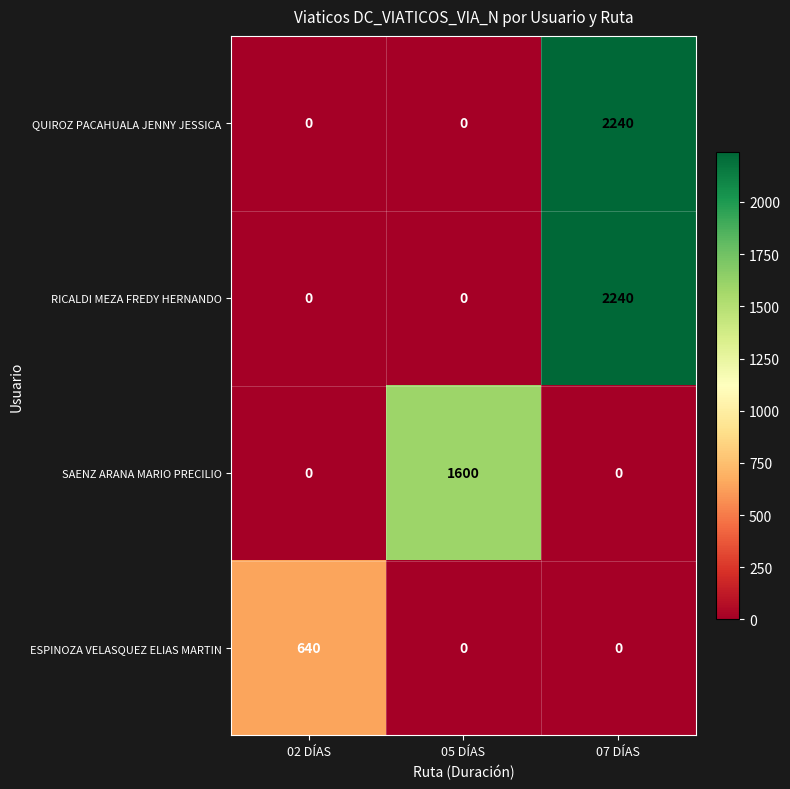

What is the total value across all series at 07 DÍAS?

4480